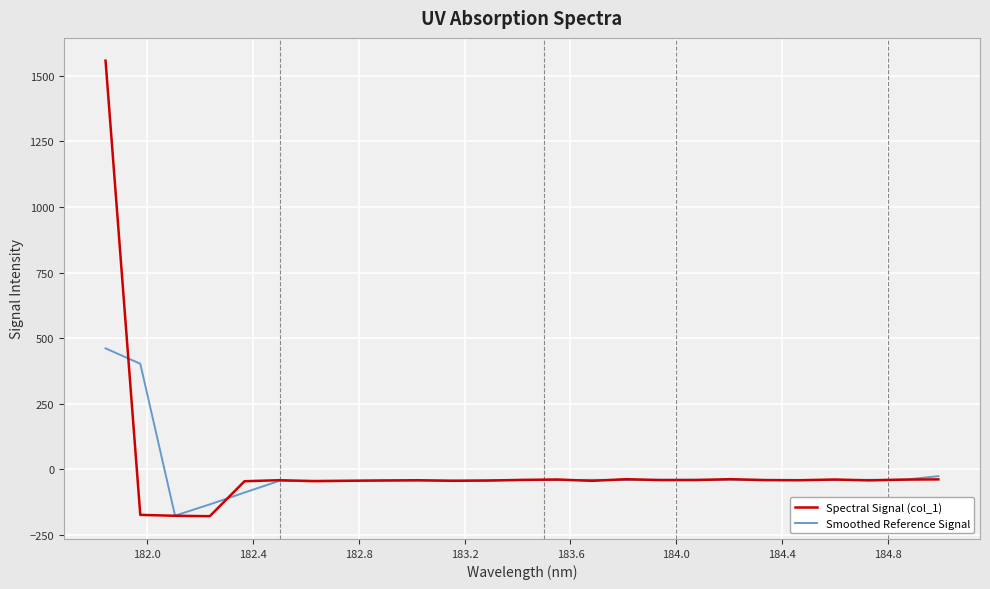

What is the smallest value displayed?

-178.1